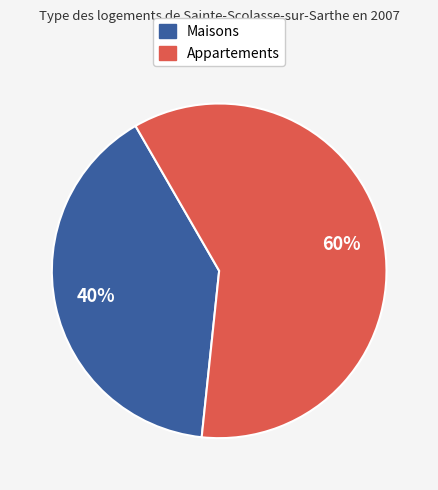

How many segments does this pie chart have?

2